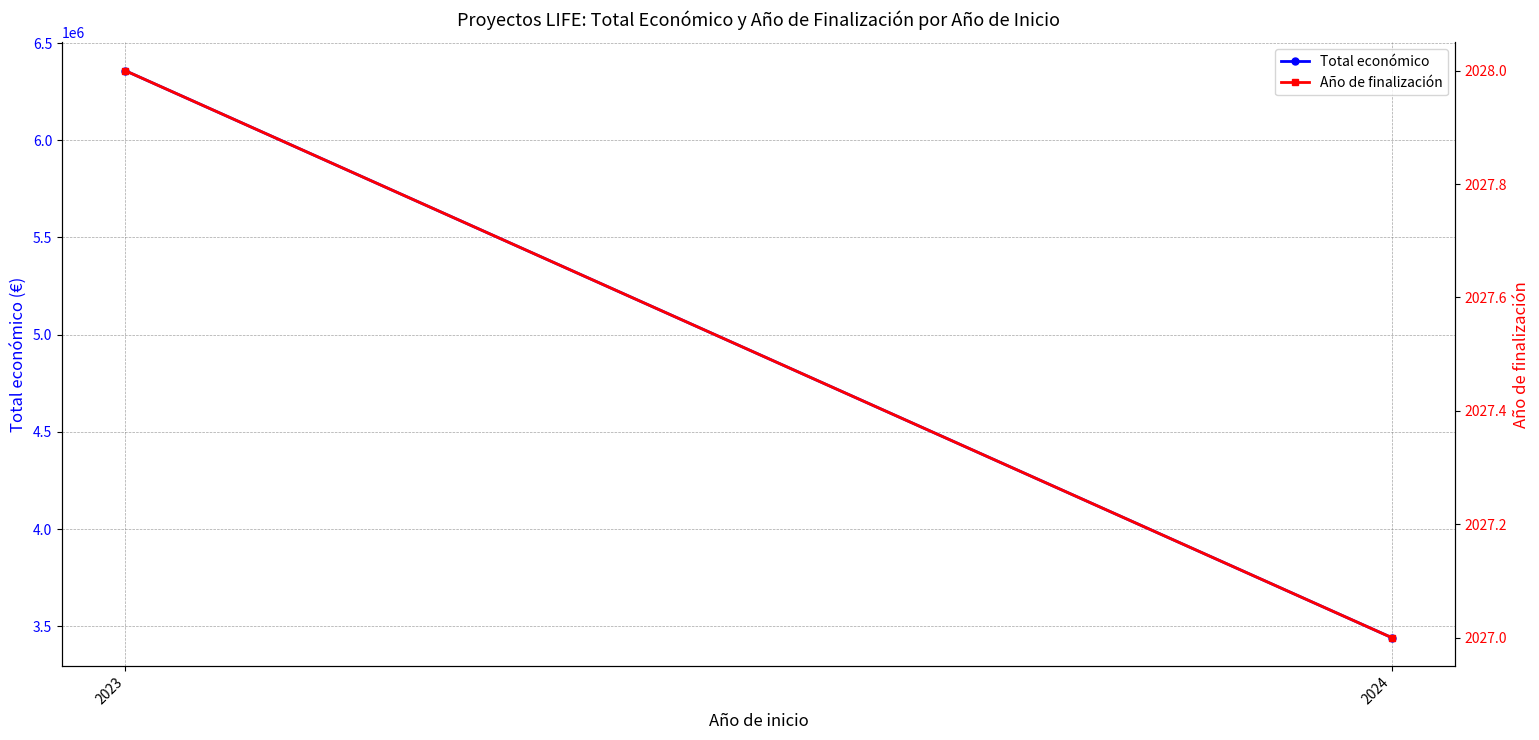

Is this an area chart (filled region under the line)?

No